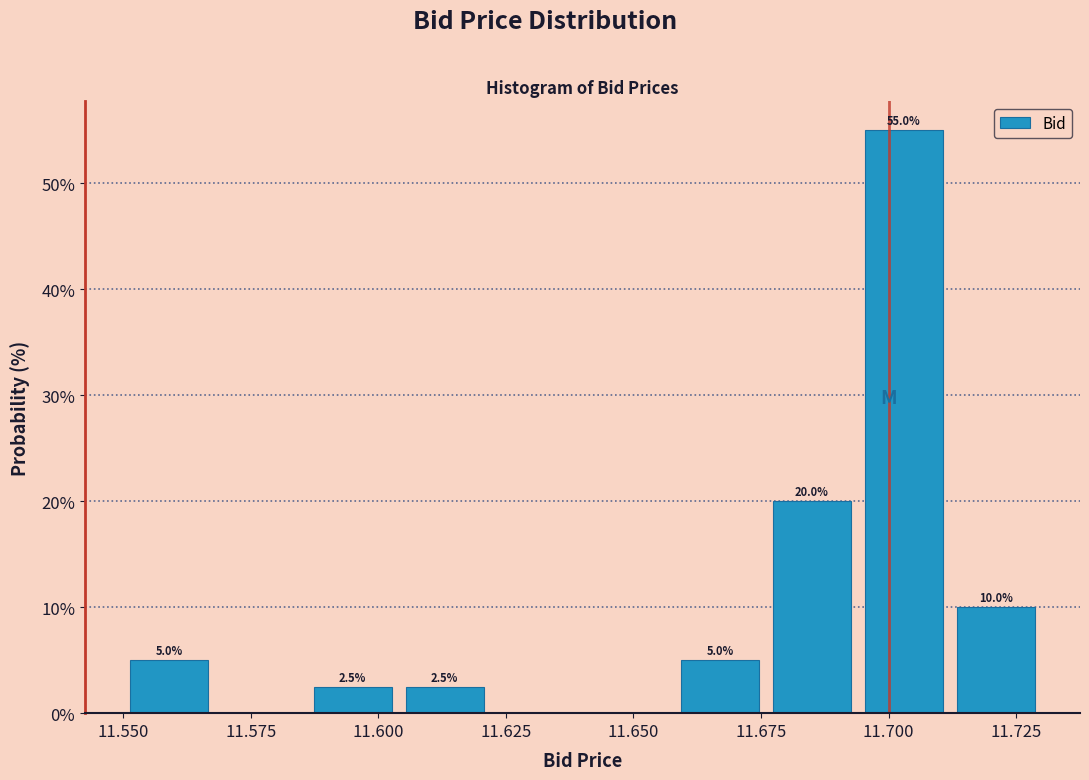

Around what value on the x-axis is the tallest bar? Give the approximate position of its centre, as read against the axis.

11.705